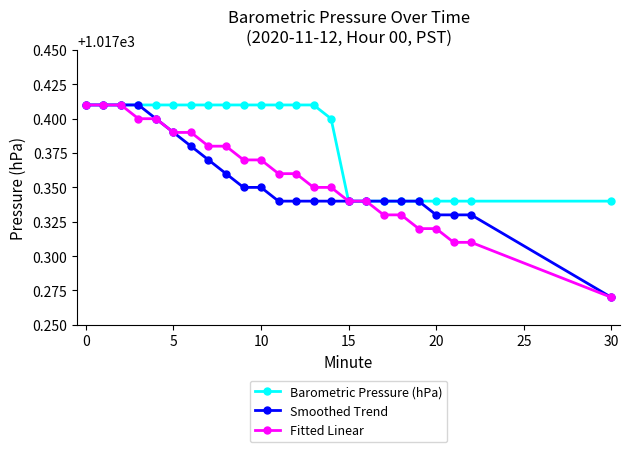

How many Barometric Pressure (hPa) values are between 1017 and 1018?

24